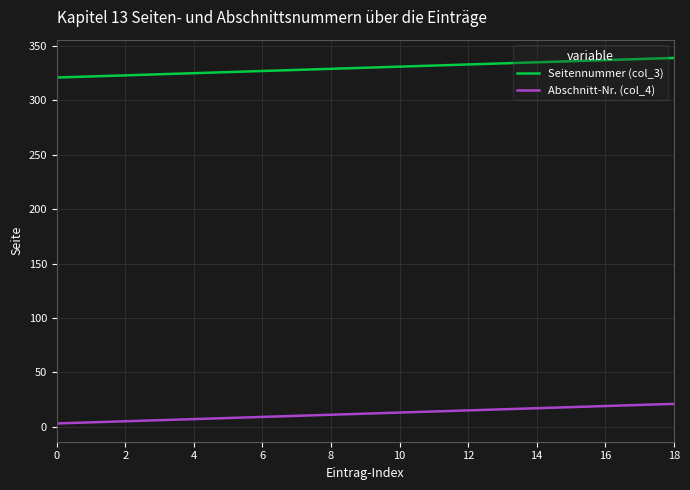

True or false: Abschnitt-Nr. (col_4) and Seitennummer (col_3) cross at least once.

False